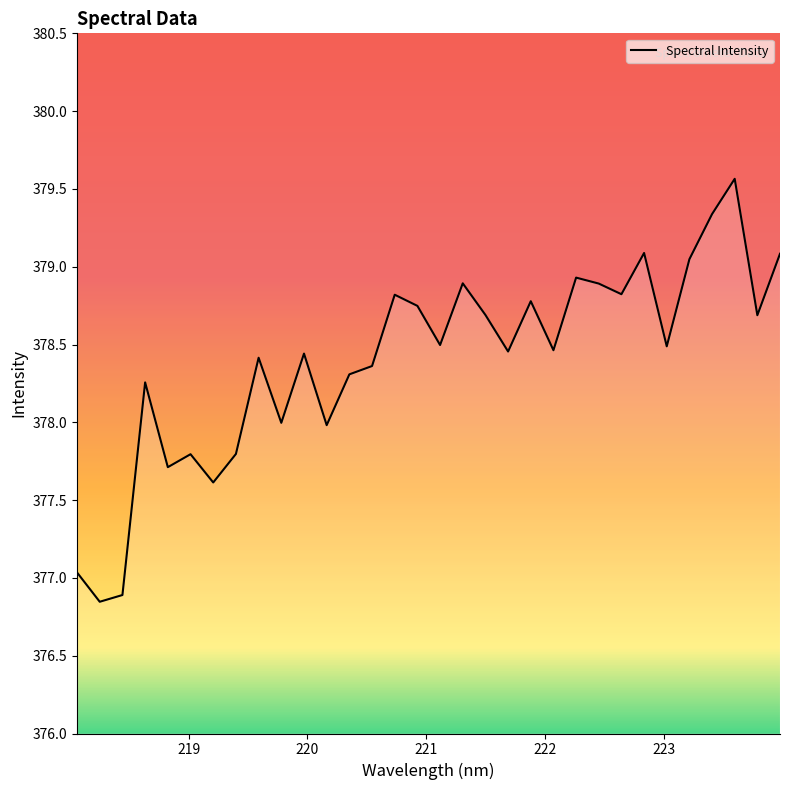

True or false: there are more than 2 points higher than both neighbors.

True